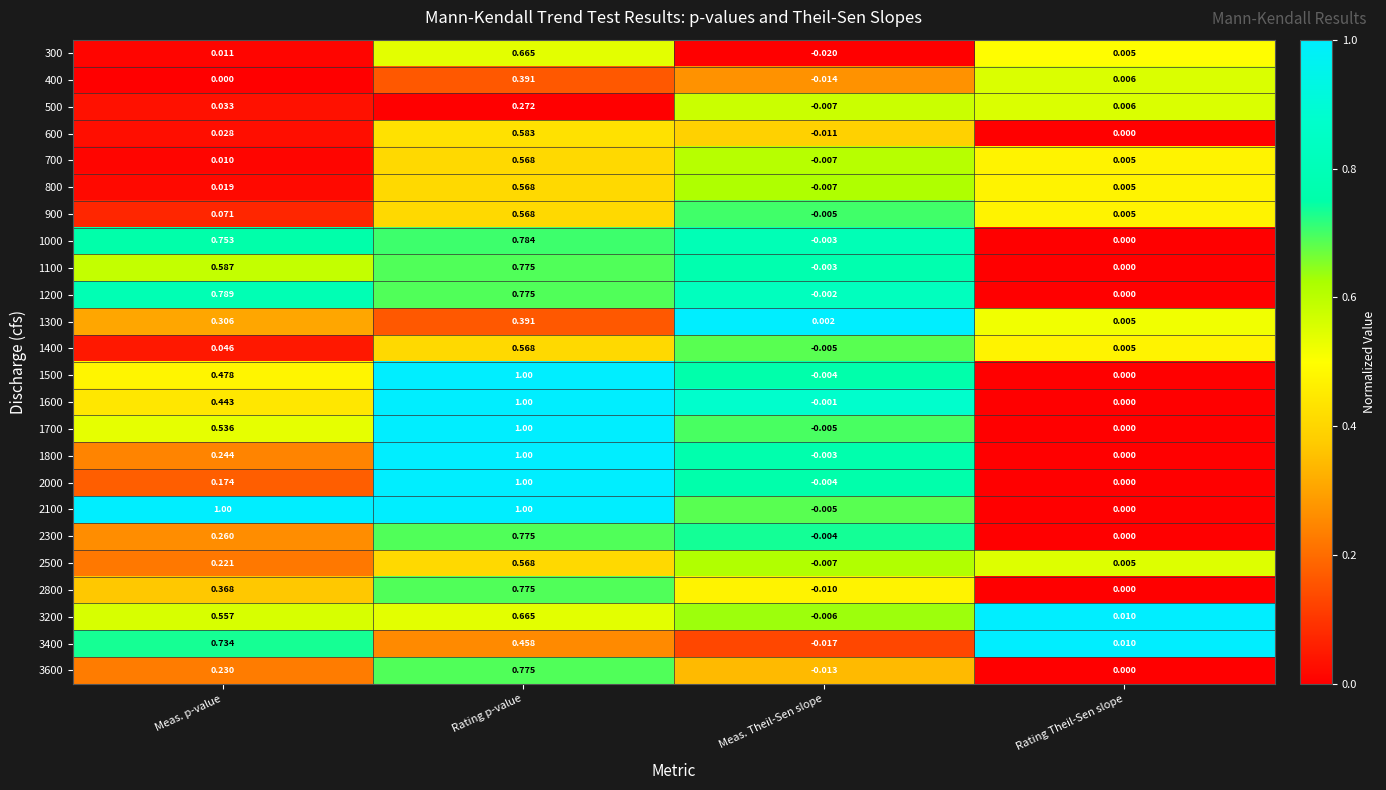

At which label does 1400 reach its peak?

Rating p-value